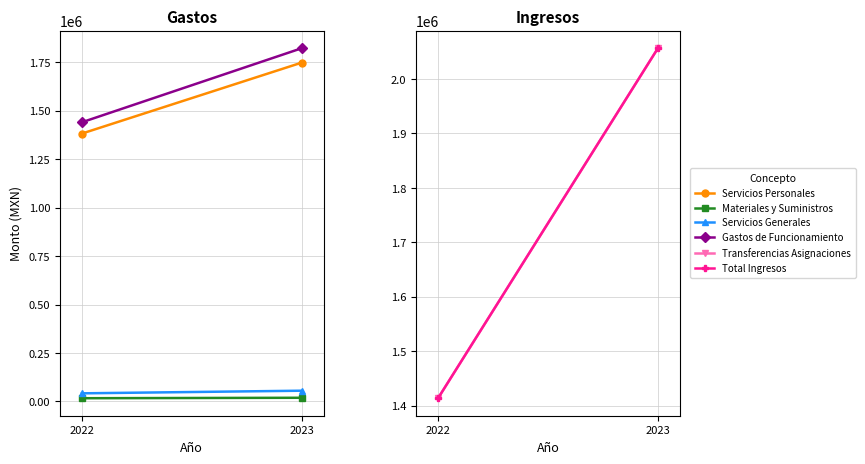

Which category has the highest value across all series?

2023